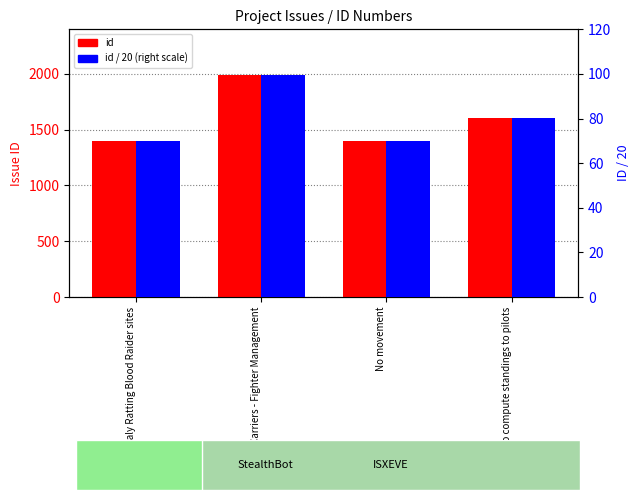

What is the approximate value of id / 20 (right scale) at Unable to compute standings to pilots?

80.2